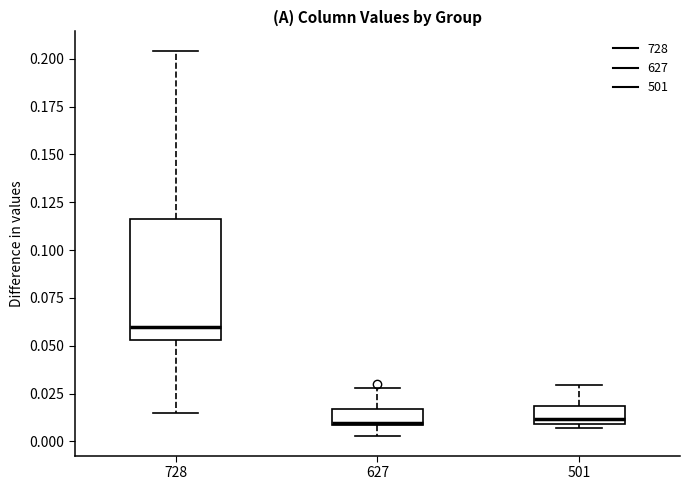

Reading left to right, transcribe this box plot: for each box, give where its median line is, the range the box spans, and where its two whiskers end, as read against the y-axis. The values are not printed on the chart, so give them approximately, as read against the axis.

728: median 0.060, box 0.055 to 0.115, whiskers 0.015 to 0.205
627: median 0.010, box 0.010 to 0.015, whiskers 0.005 to 0.030
501: median 0.010 (just above the box's lower edge), box 0.010 to 0.020, whiskers 0.005 to 0.030